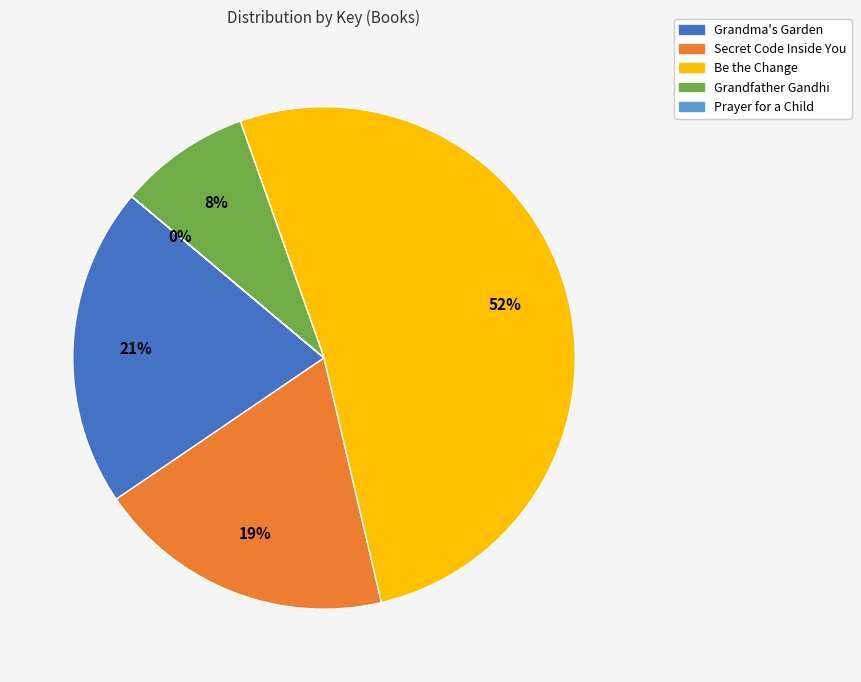

Is there any slice that represents more than half of the pie?

Yes